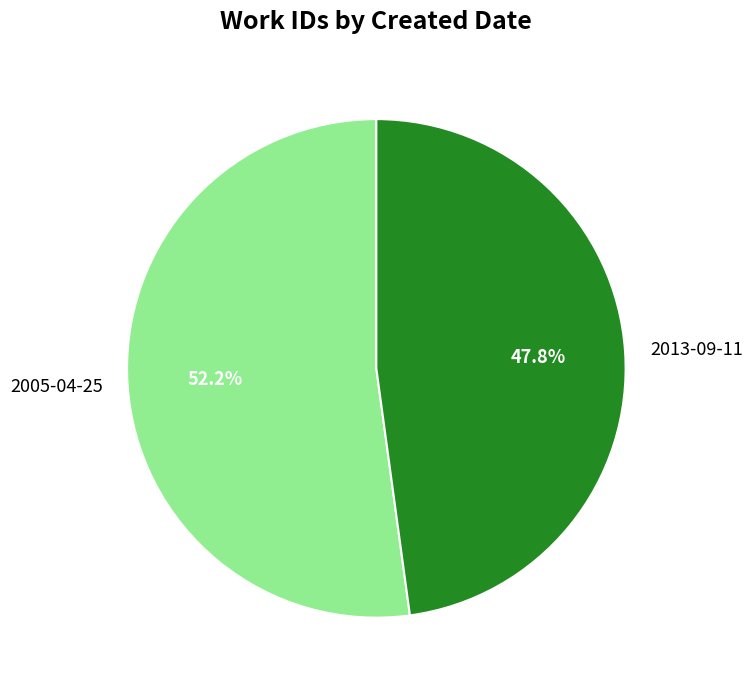

To the nearest percent, what portion does 2013-09-11 represent?

48%